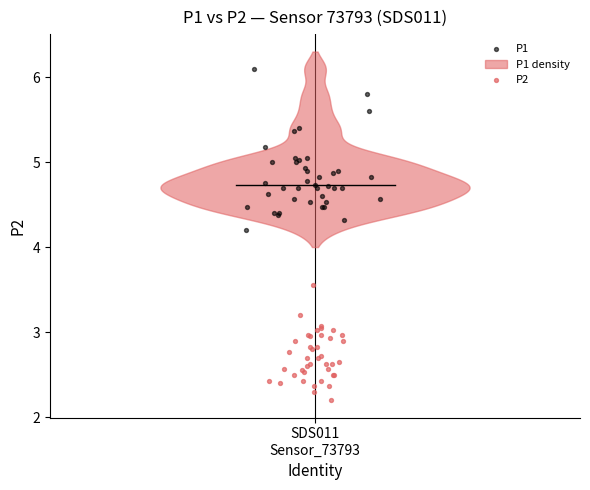

Which series has the largest Y range (max minus min)?

P1